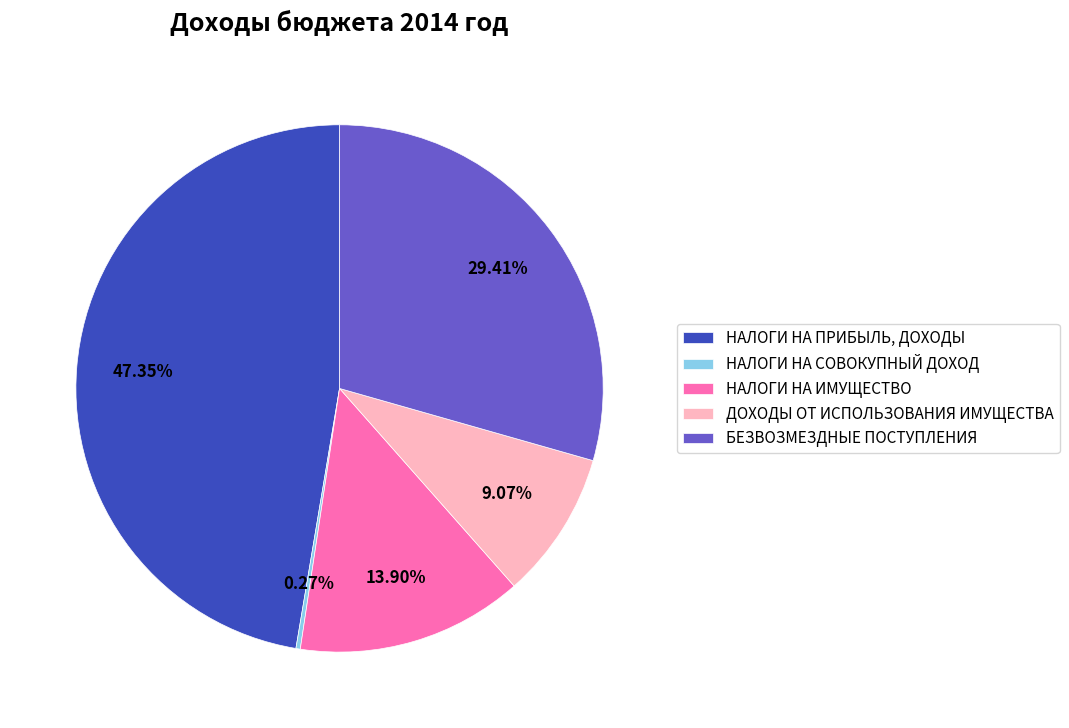

Combined, do НАЛОГИ НА ИМУЩЕСТВО and ДОХОДЫ ОТ ИСПОЛЬЗОВАНИЯ ИМУЩЕСТВА account for over 50%?

No